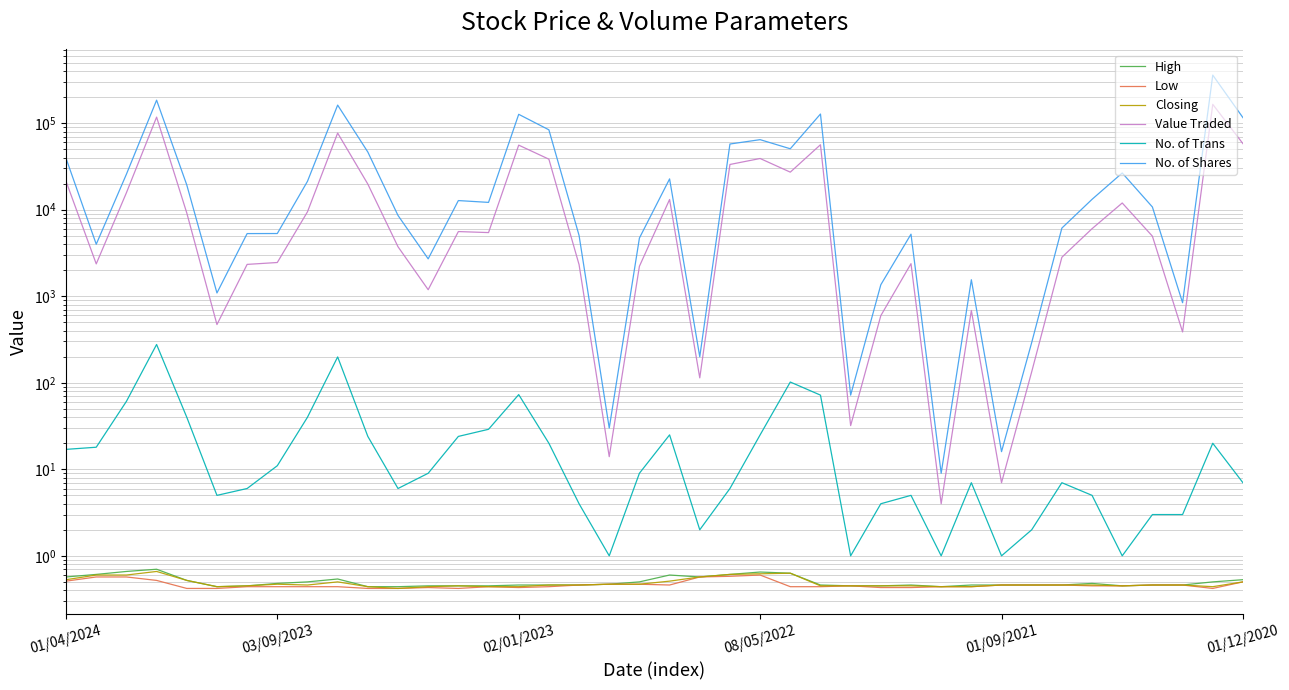

At which category is the sum across all series the highest?

38